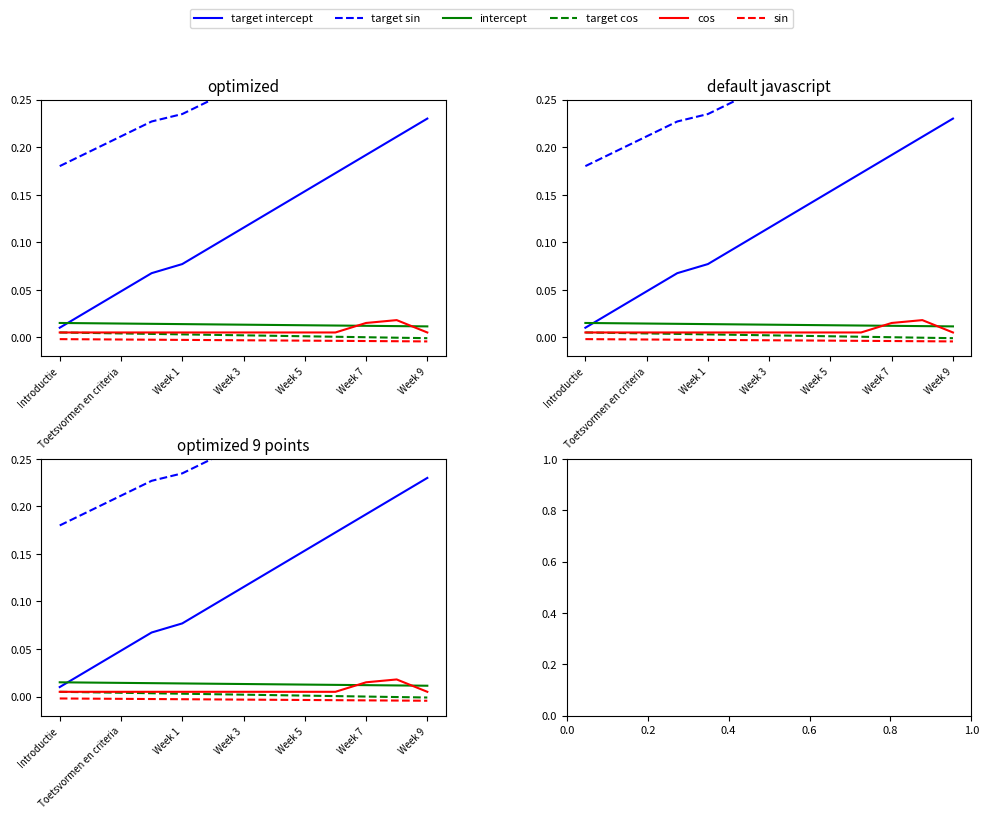

Is this an area chart (filled region under the line)?

No